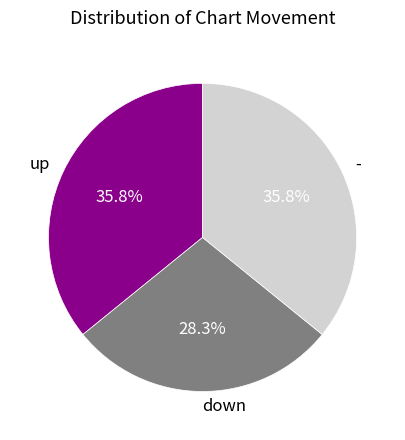

Which has a higher value, down or -?

-